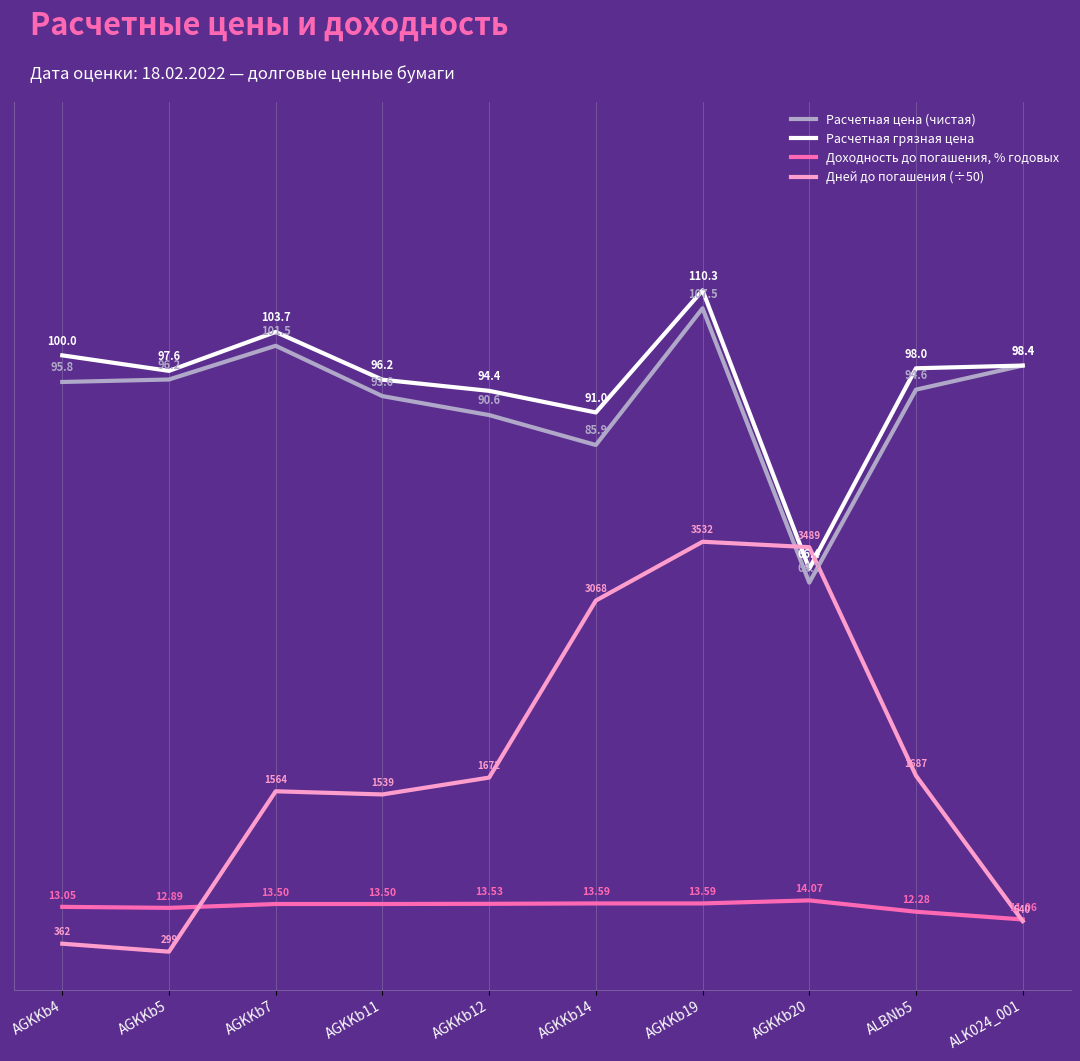

True or false: Расчетная грязная цена has a value of 170.6 at AGKKb11.

False